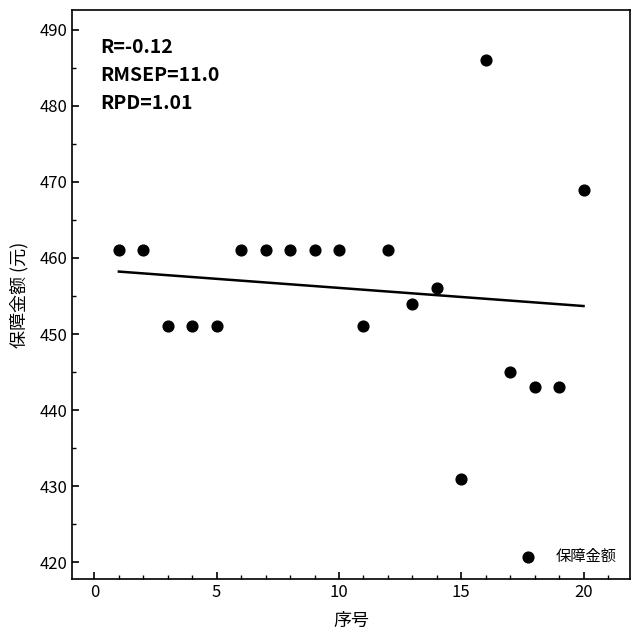

What Y value in the scatter plot is closest to 458?

456